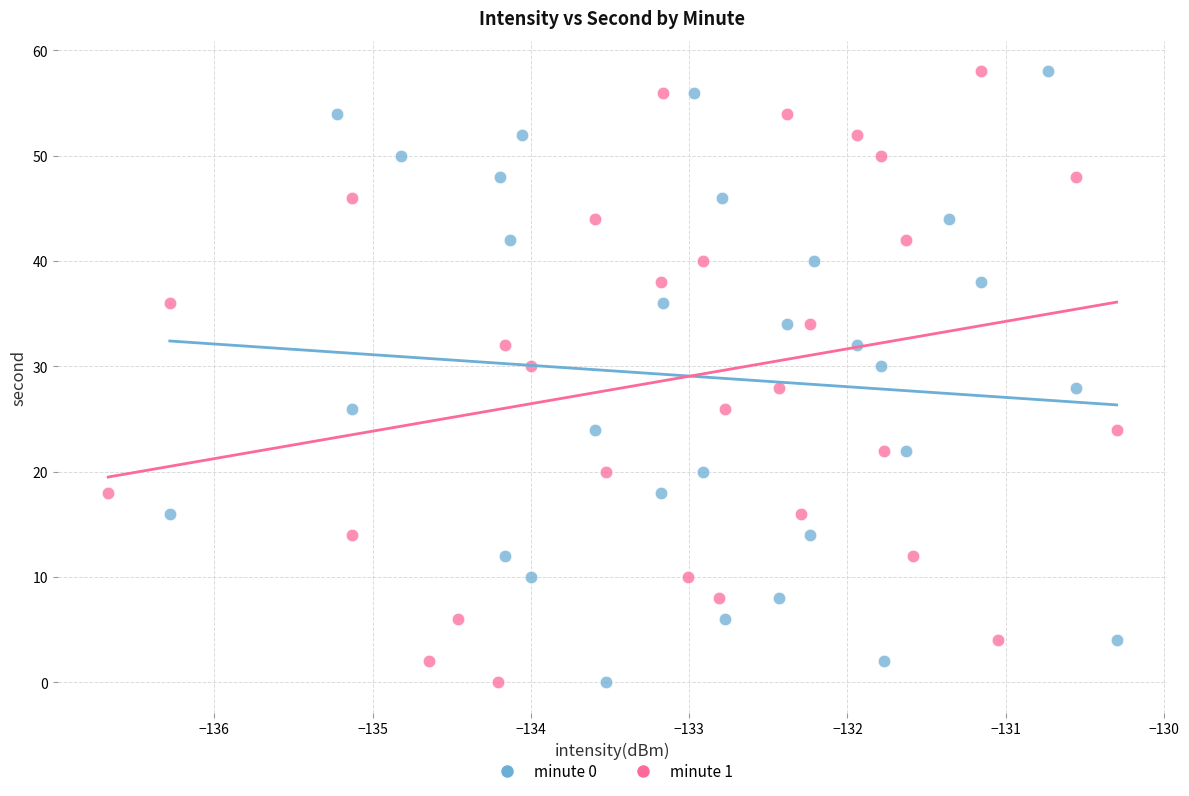

What are all the series names shown in the legend?

minute 0, minute 1